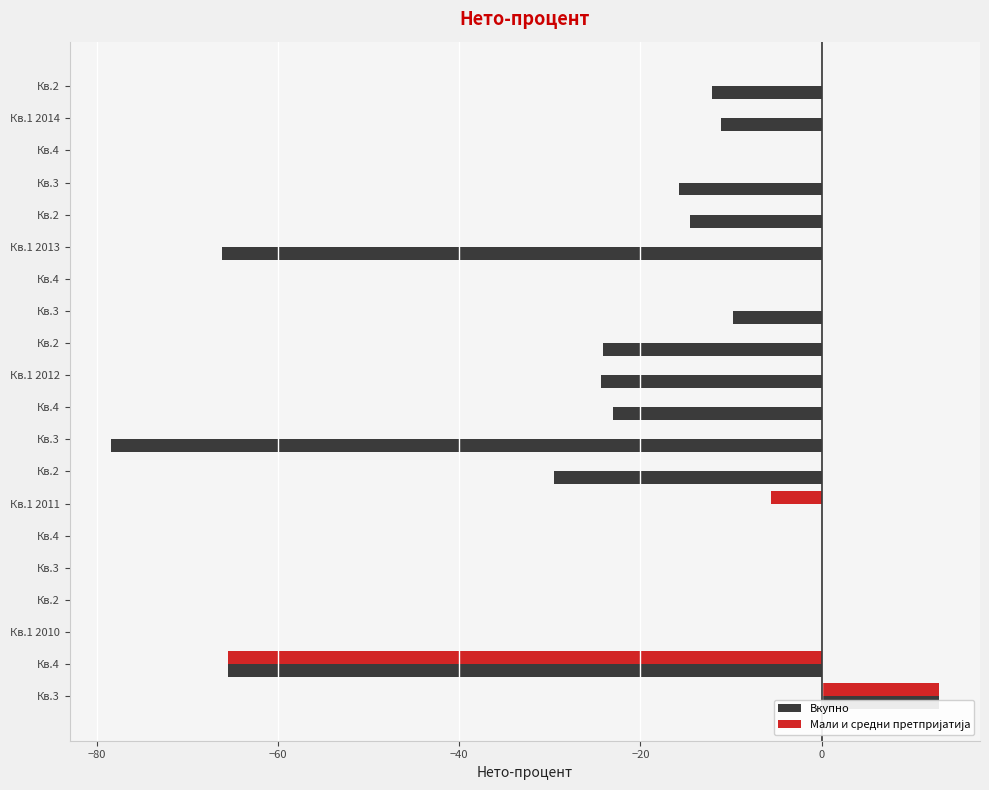

At Кв.1 2010, list the series in order from smallest to largest.

Вкупно, Мали и средни претпријатија